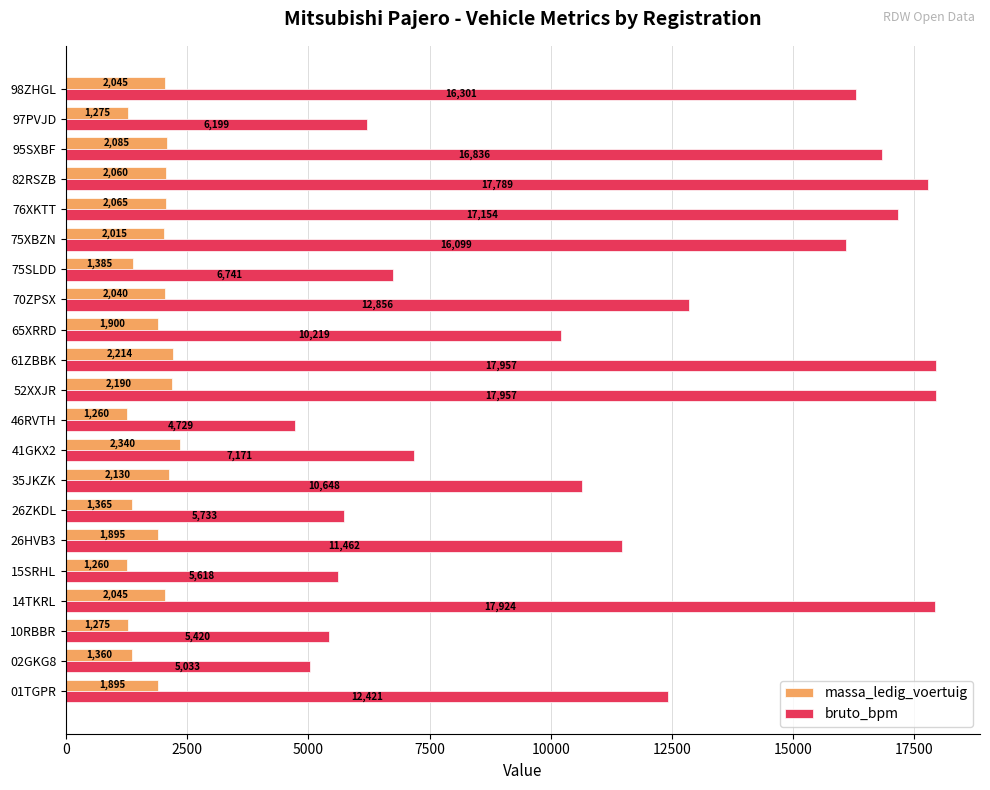

What is the highest value of the bruto_bpm series?

17957